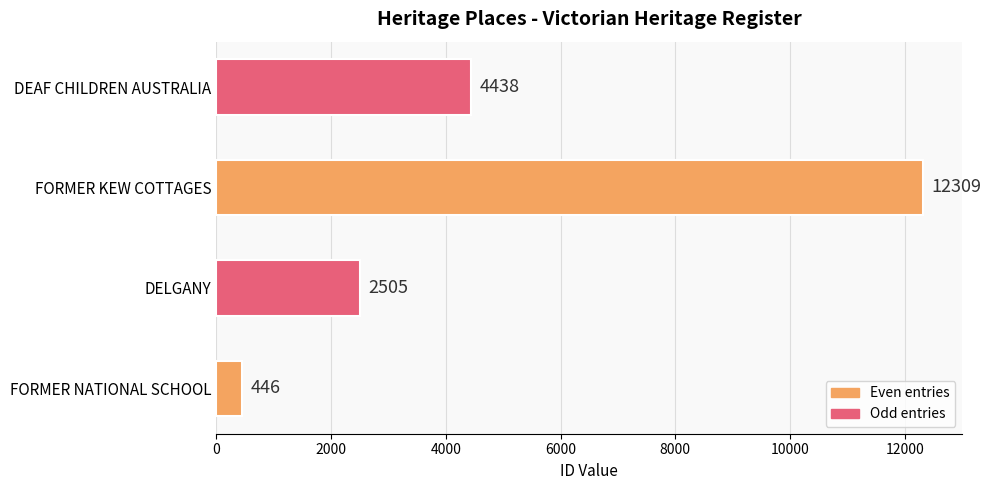

What is the change in value from FORMER NATIONAL SCHOOL to DEAF CHILDREN AUSTRALIA?

+3992